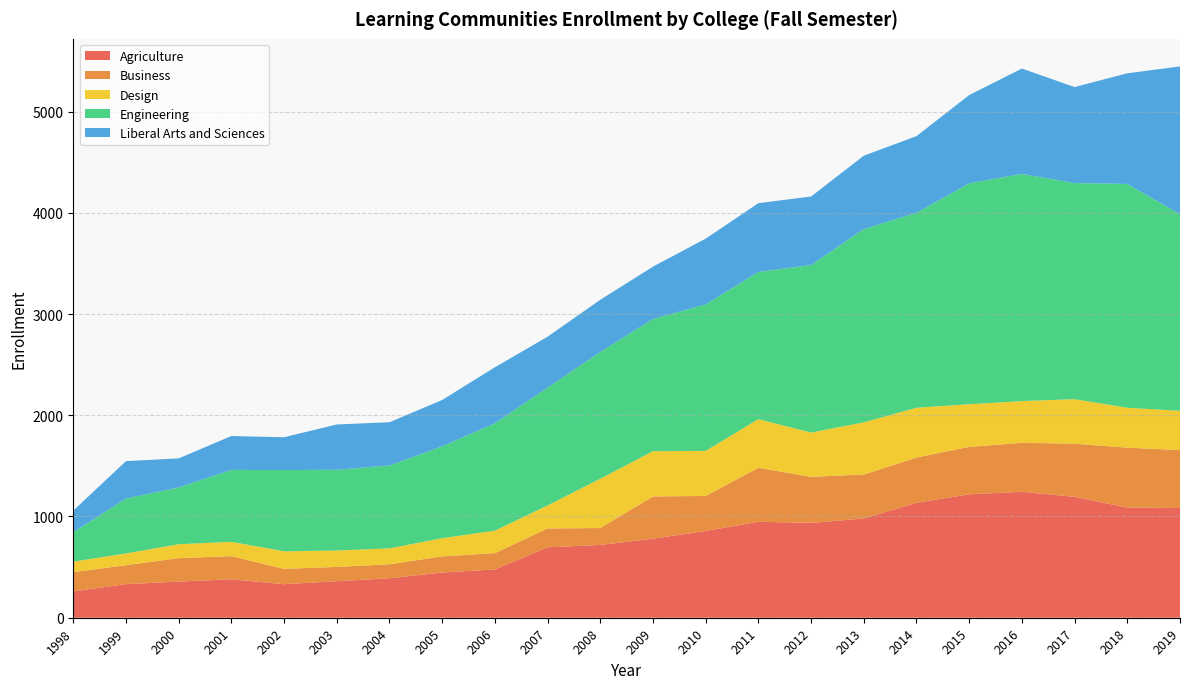

Reading left to right, list all the values displayed in this chart.

Agriculture: 260	332	357	380	331	361	390	447	477	696	719	781	857	948	937	980	1135	1219	1244	1194	1088	1084
Business: 191	187	232	228	152	141	138	159	161	186	167	417	346	534	455	435	447	469	484	525	592	572
Design: 103	116	137	142	173	162	157	180	222	227	487	447	445	480	437	515	492	421	412	440	394	388
Engineering: 290	543	561	710	803	797	819	907	1060	1164	1252	1306	1447	1454	1655	1909	1926	2182	2244	2135	2211	1942
Liberal Arts and Sciences: 214	369	287	335	324	448	427	458	554	503	516	517	650	679	677	725	757	872	1041	948	1093	1460